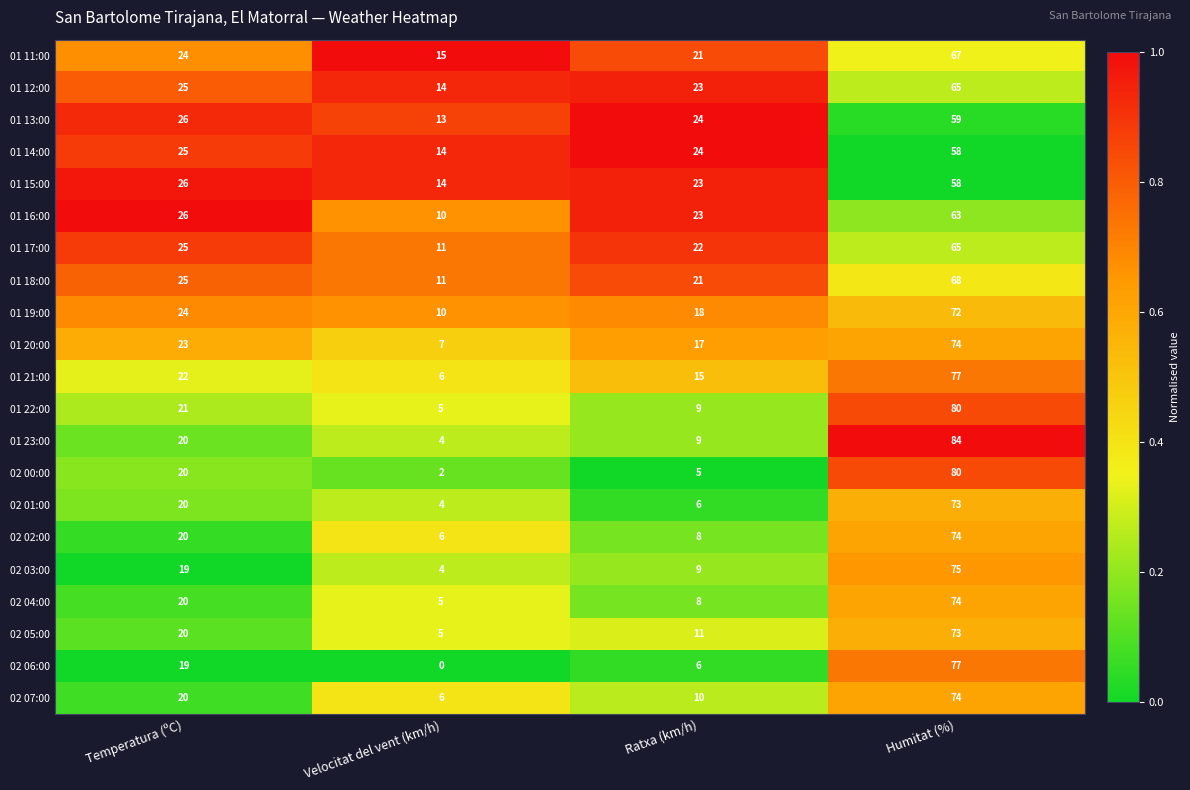

At which label is 01 22:00 closest to 42?

Temperatura (ºC)